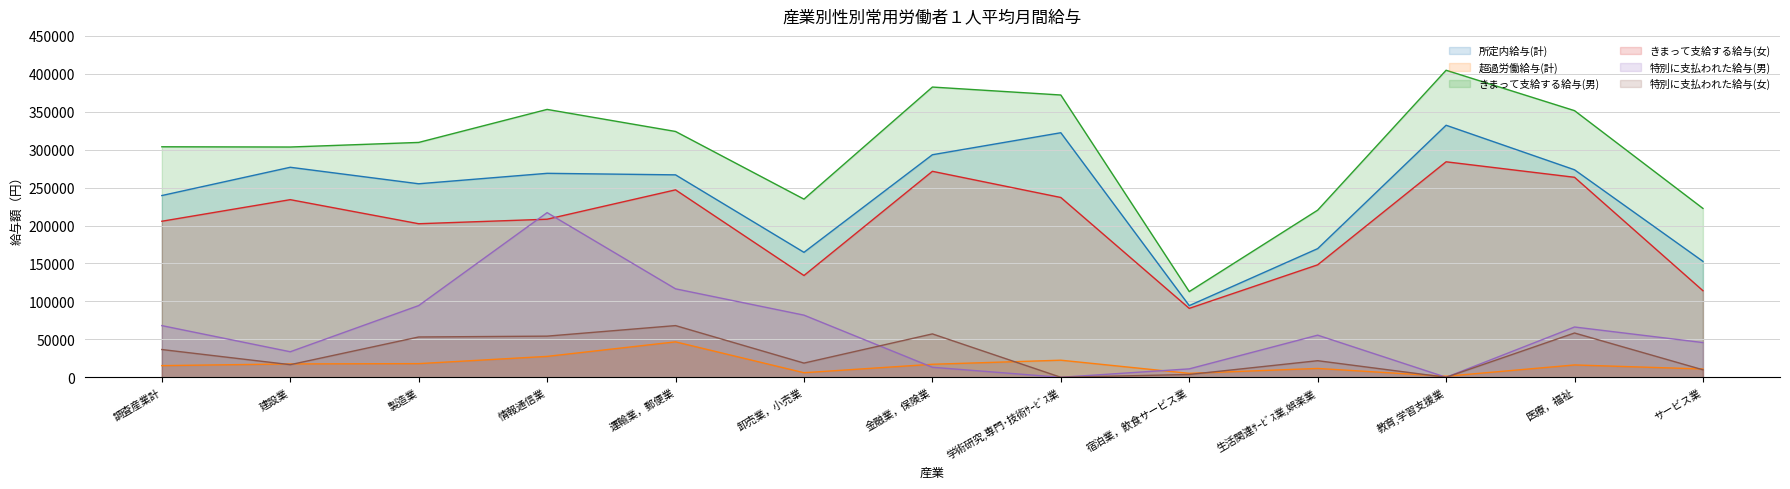

In 所定内給与(計), how many points are lower than both neighbors (excluding endpoints)?

3